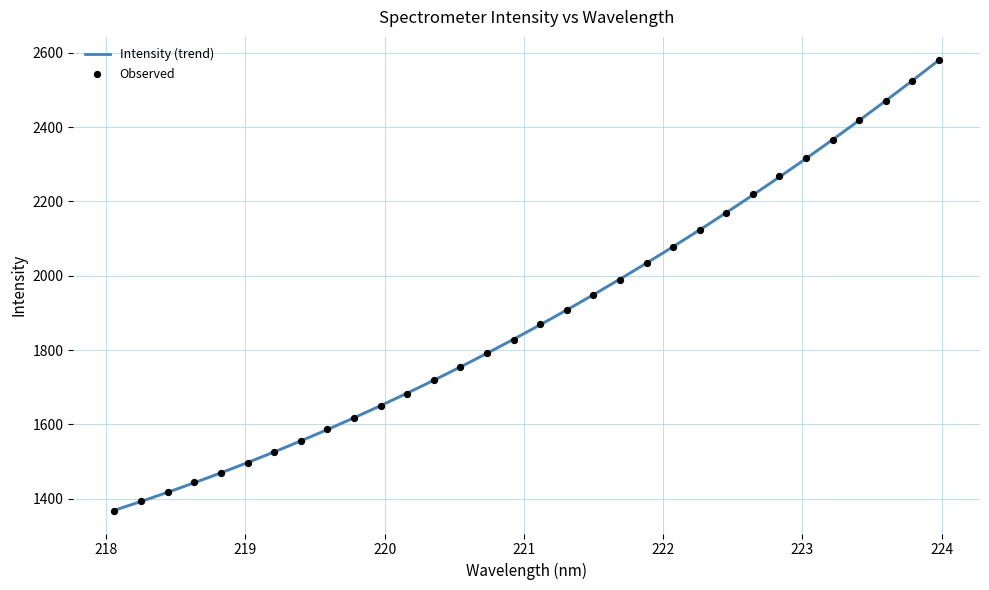

Between 220.7354 and 219.9712, which is larger?

220.7354